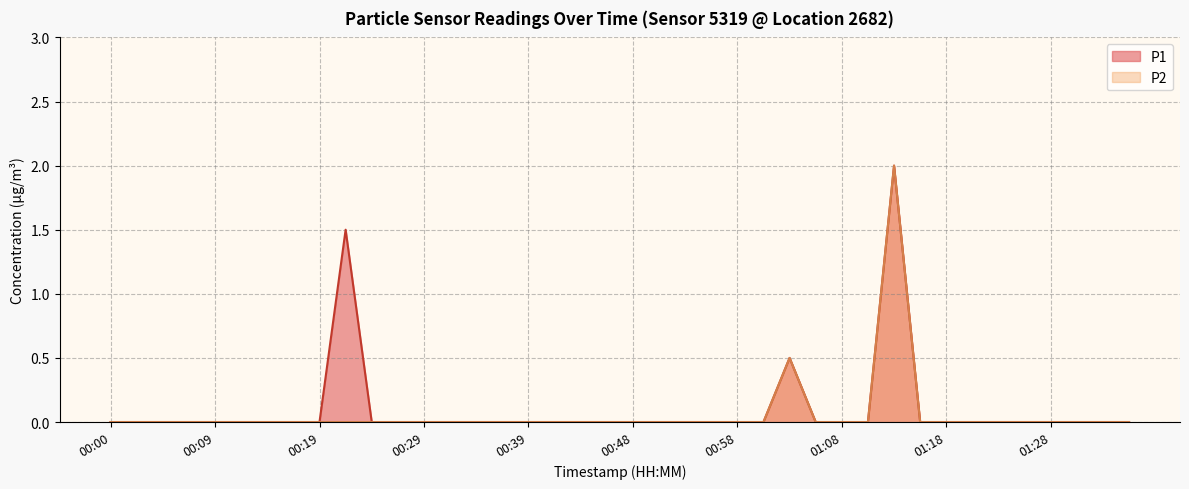

What is the difference between the maximum and minimum values in the P1 series?

2.0